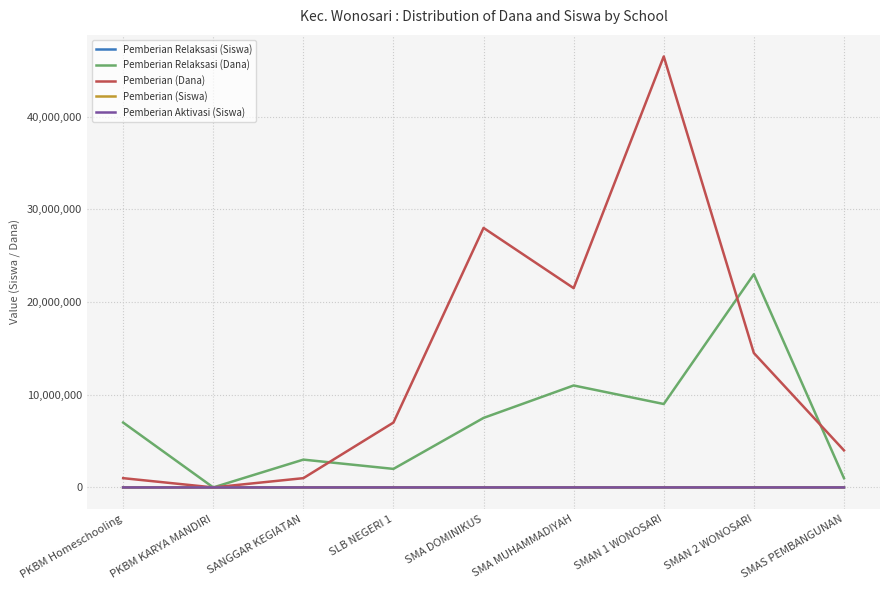

Which category has the highest value across all series?

SMAN 1 WONOSARI